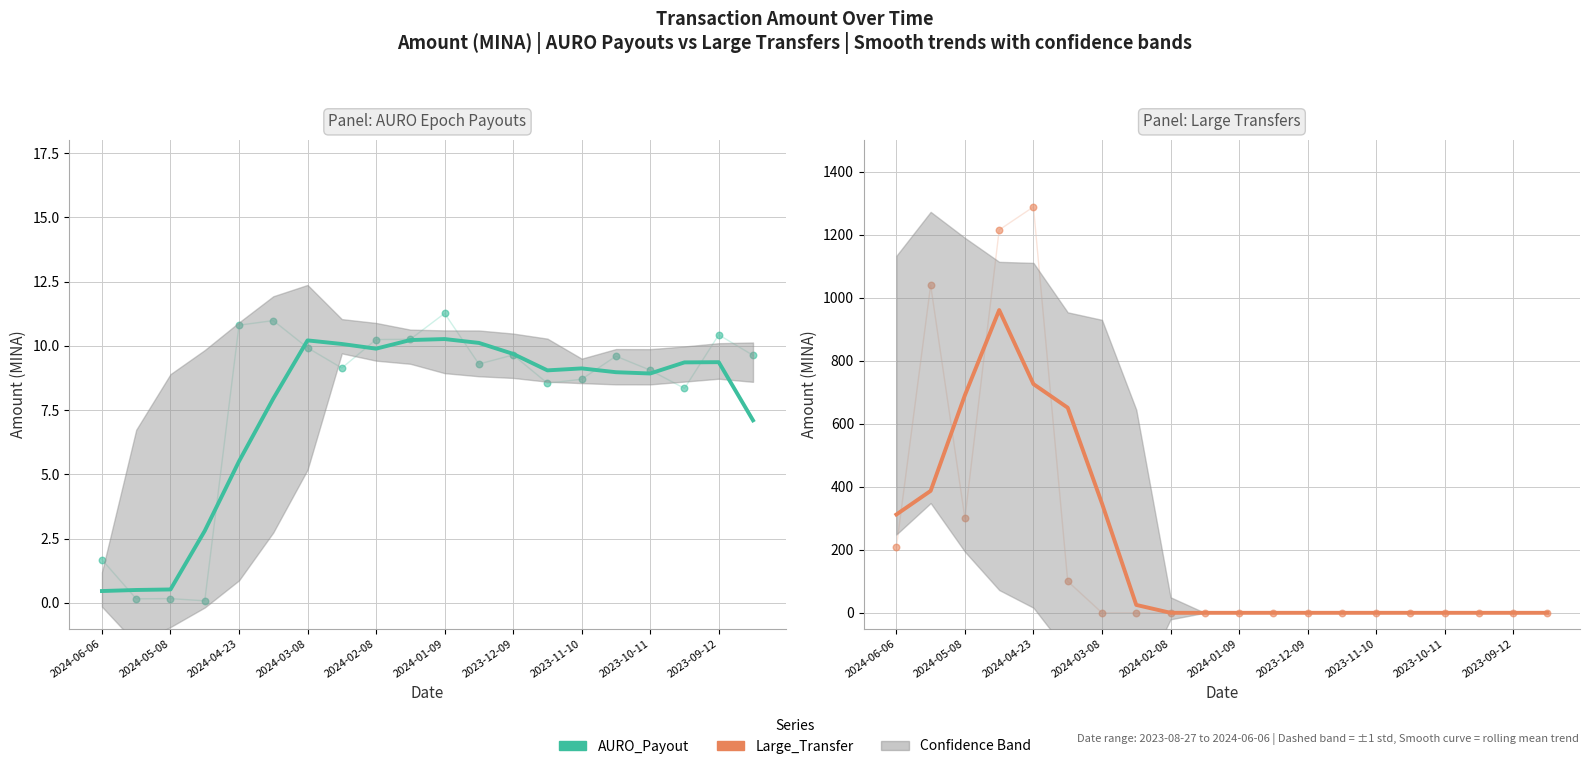

At how many categories does at least one series exceed 716?

2